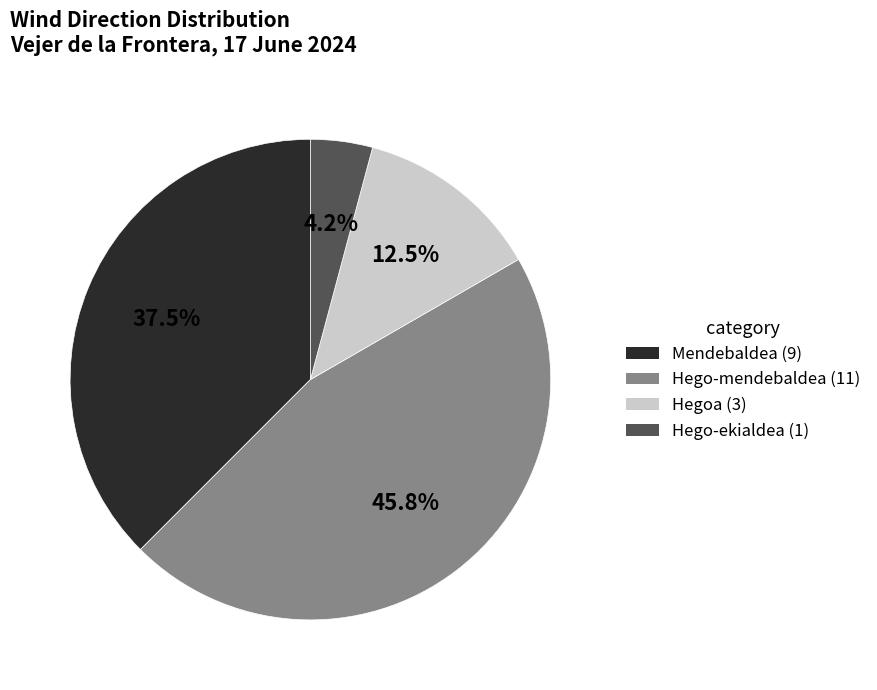

What percentage is the Hego-ekialdea slice, to the nearest percent?

4%